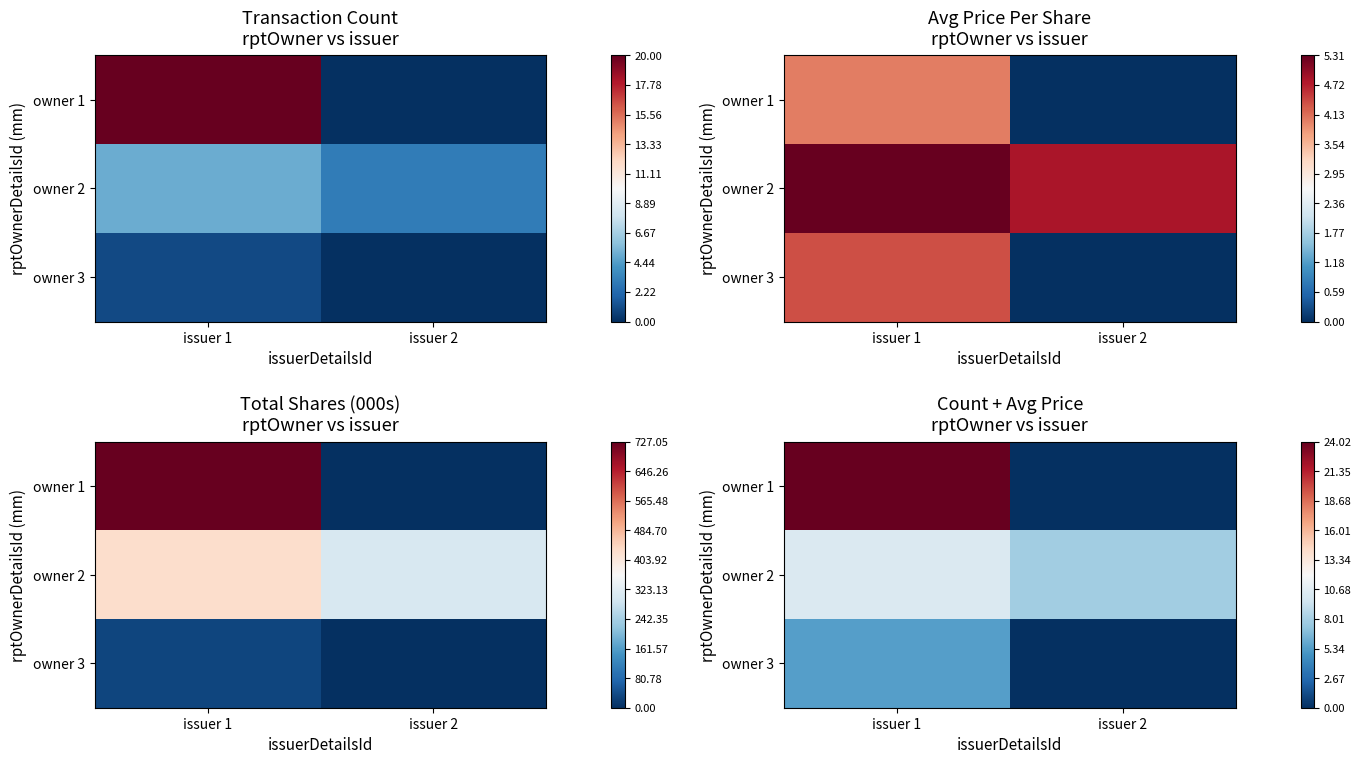

Which series has the largest range (max minus min)?

owner 1